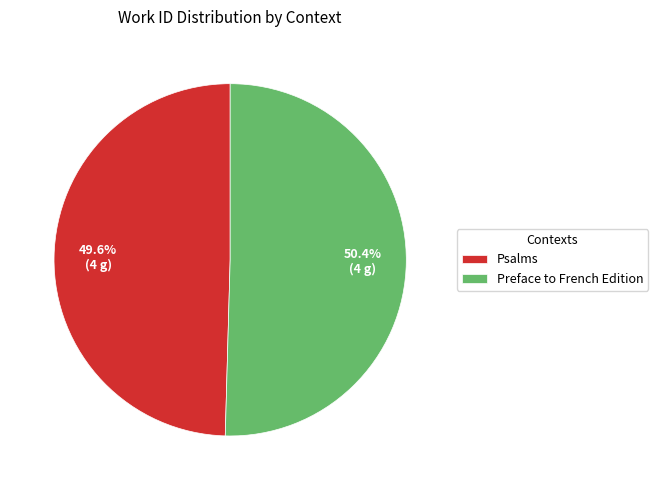

How many segments does this pie chart have?

2